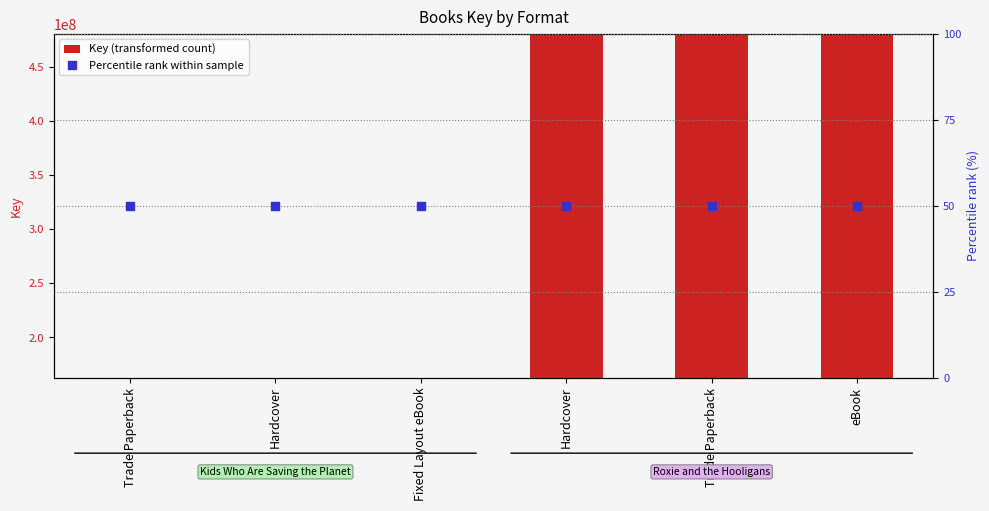

At how many categories does at least one series exceed 117830954?

6